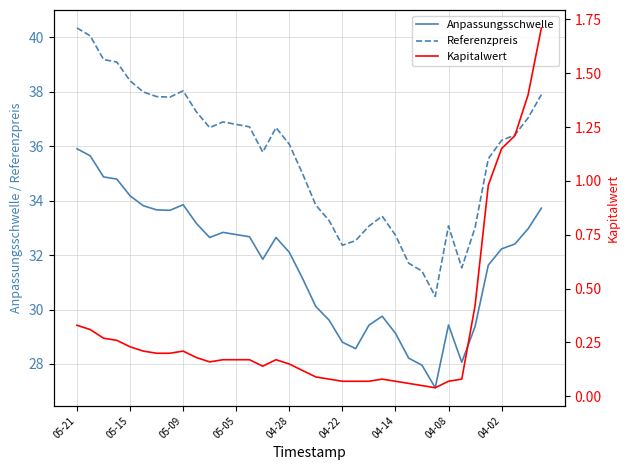

What position from the left is 23?

24